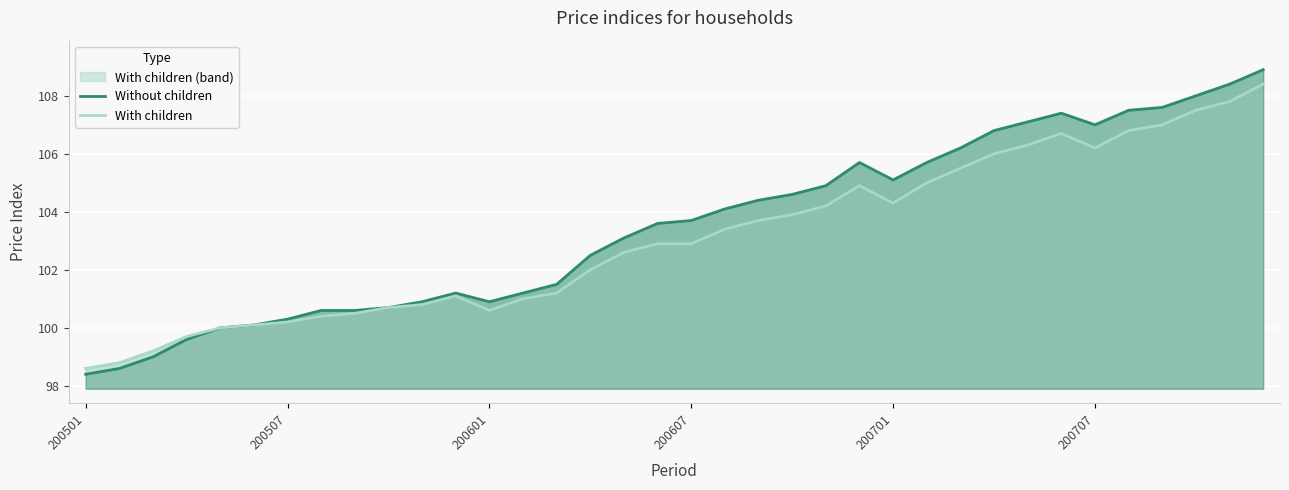

Reading left to right, extract all data points from this chart.

Without children: 98.4	98.6	99.0	99.6	100.0	100.1	100.3	100.6	100.6	100.7	100.9	101.2	100.9	101.2	101.5	102.5	103.1	103.6	103.7	104.1	104.4	104.6	104.9	105.7	105.1	105.7	106.2	106.8	107.1	107.4	107.0	107.5	107.6	108.0	108.4	108.9
With children: 98.6	98.8	99.2	99.7	100.0	100.1	100.2	100.4	100.5	100.7	100.8	101.1	100.6	101.0	101.2	102.0	102.6	102.9	102.9	103.4	103.7	103.9	104.2	104.9	104.3	105.0	105.5	106.0	106.3	106.7	106.2	106.8	107.0	107.5	107.8	108.4